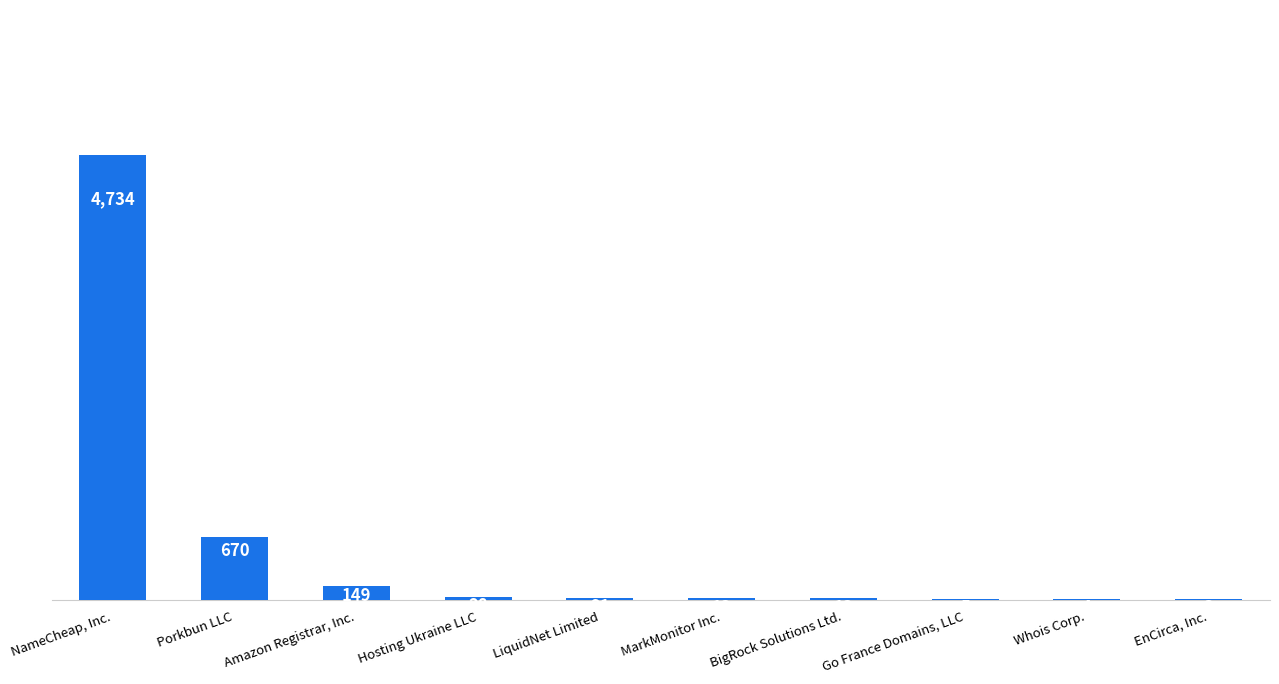

Between Porkbun LLC and Amazon Registrar, Inc., which is larger?

Porkbun LLC